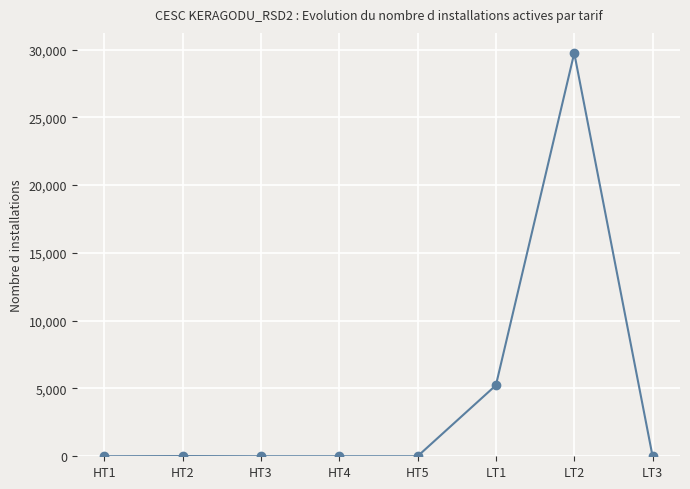

What is the label of the 2nd point from the right?

LT2